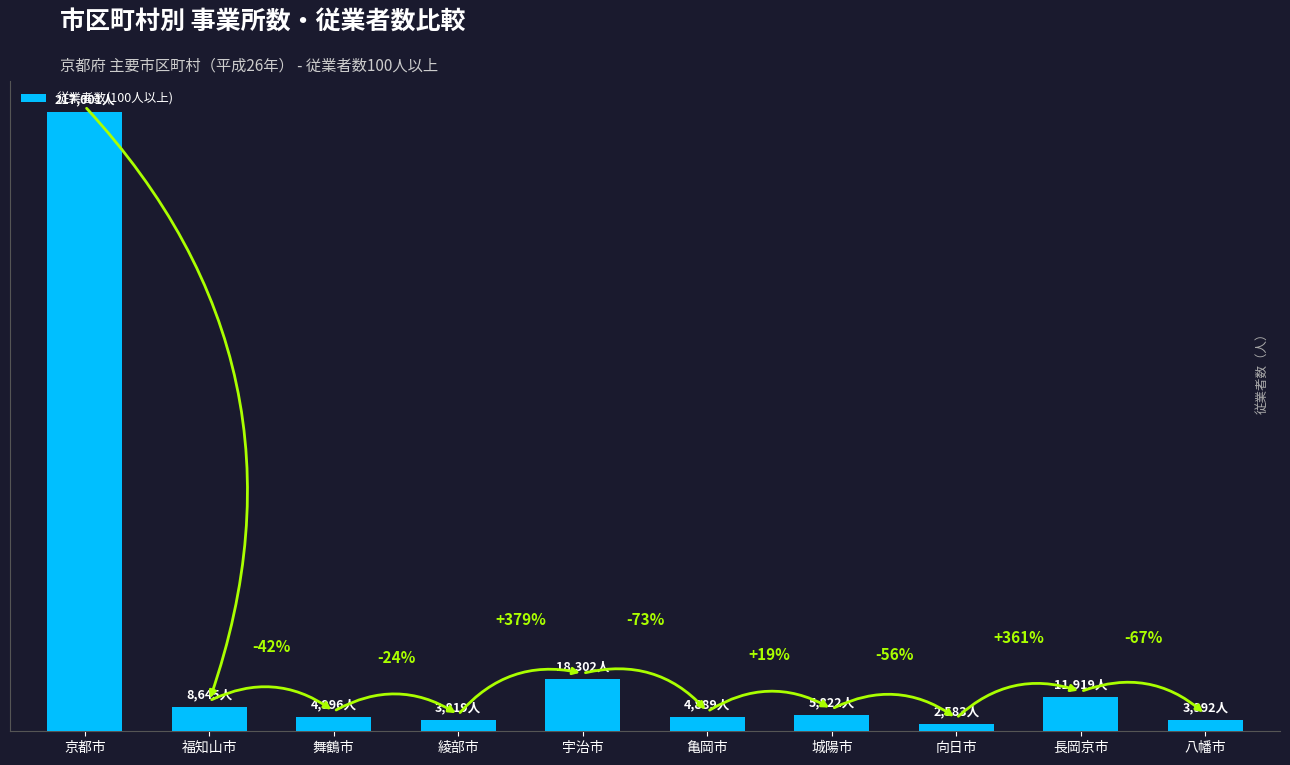

Are the bars horizontal?

No